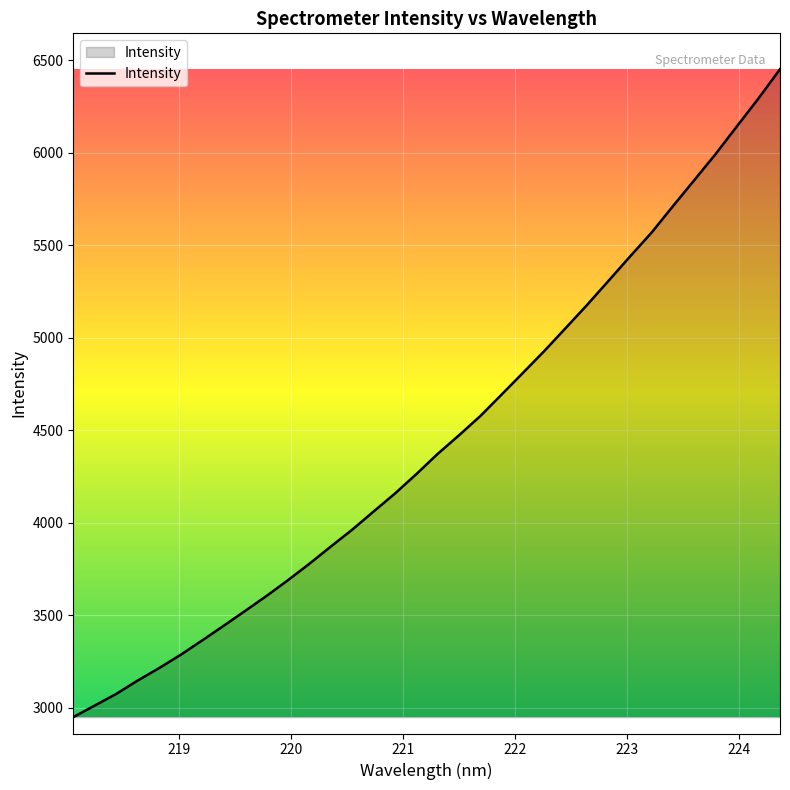

What is the difference between the maximum and minimum values?

3501.9